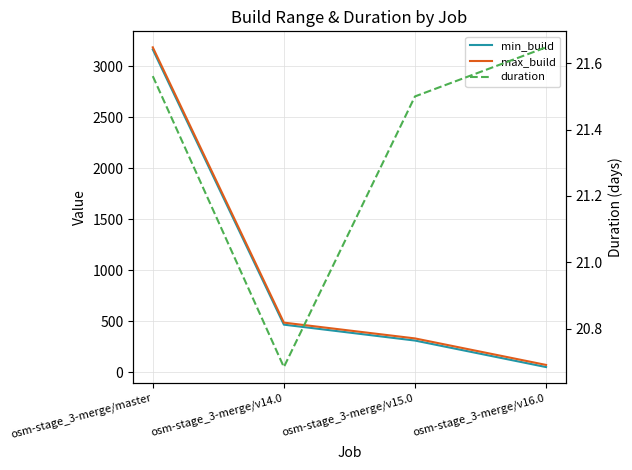

True or false: max_build and duration intersect in this chart.

False